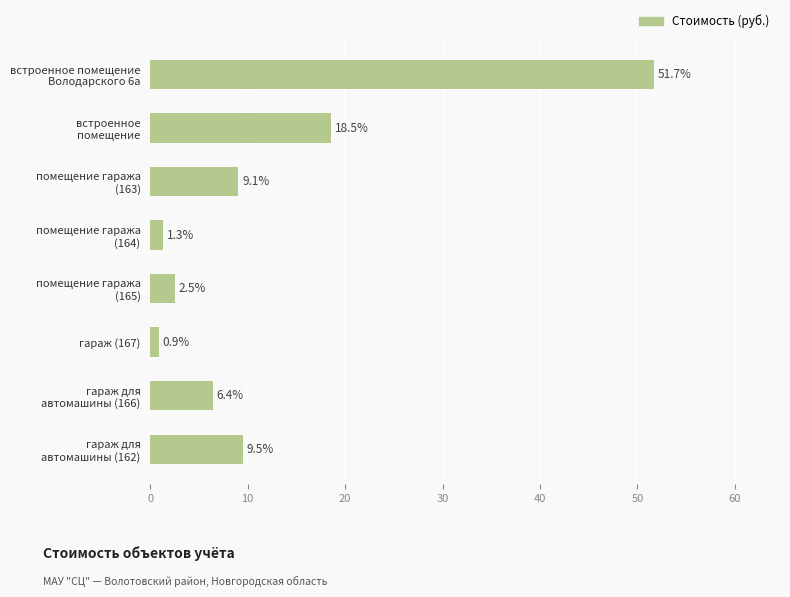

What position from the bottom is гараж (167)?

3